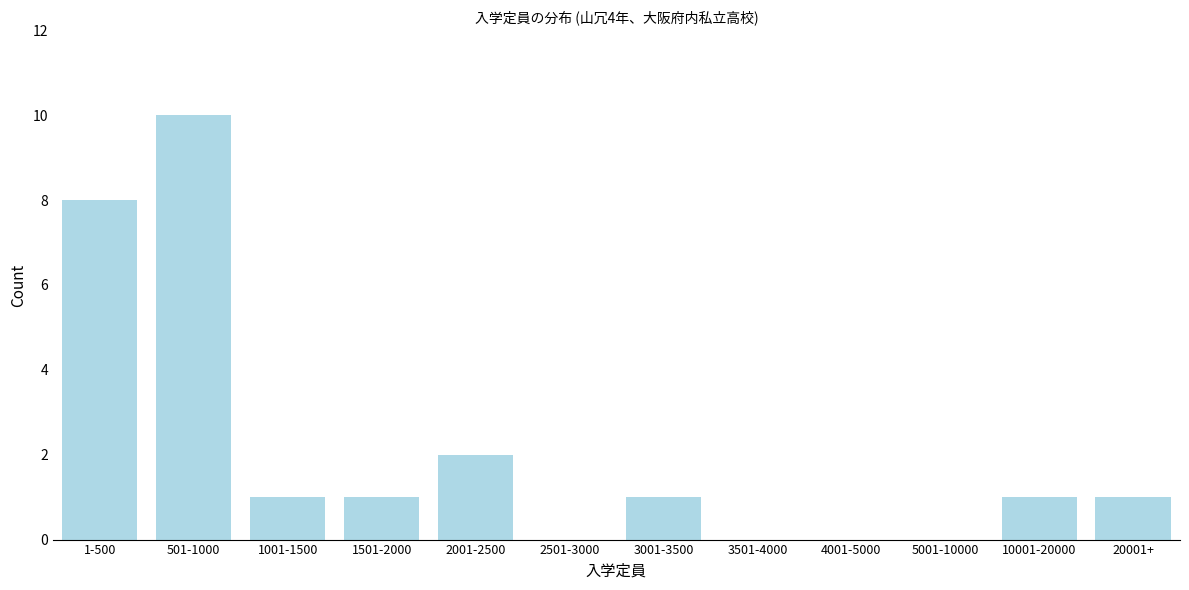

Reading left to right, list all the values displayed in this chart.

1-500=8	501-1000=10	1001-1500=1	1501-2000=1	2001-2500=2	2501-3000=0	3001-3500=1	3501-4000=0	4001-5000=0	5001-10000=0	10001-20000=1	20001+=1